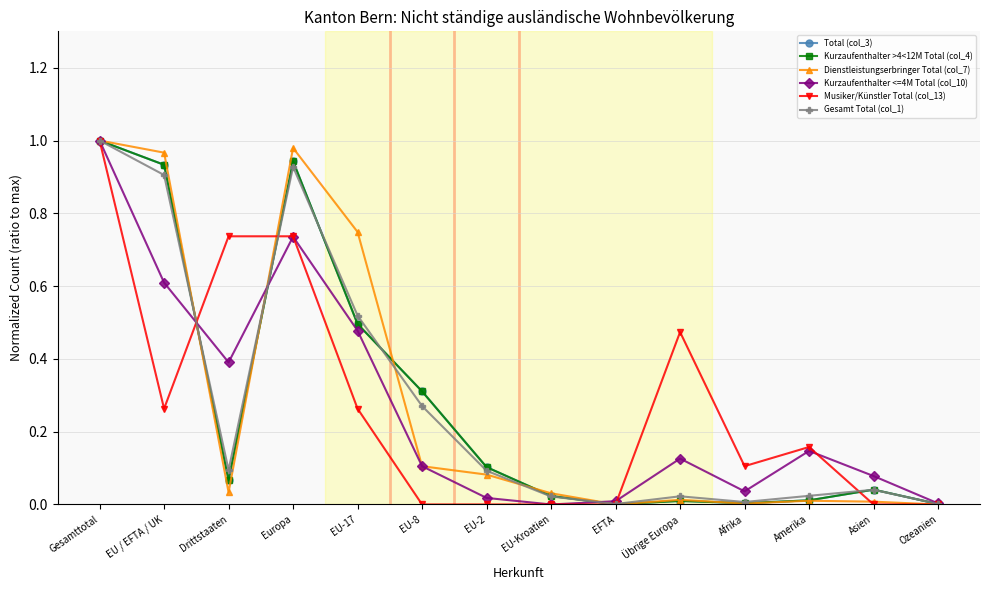

Does the chart have visible grid lines?

Yes